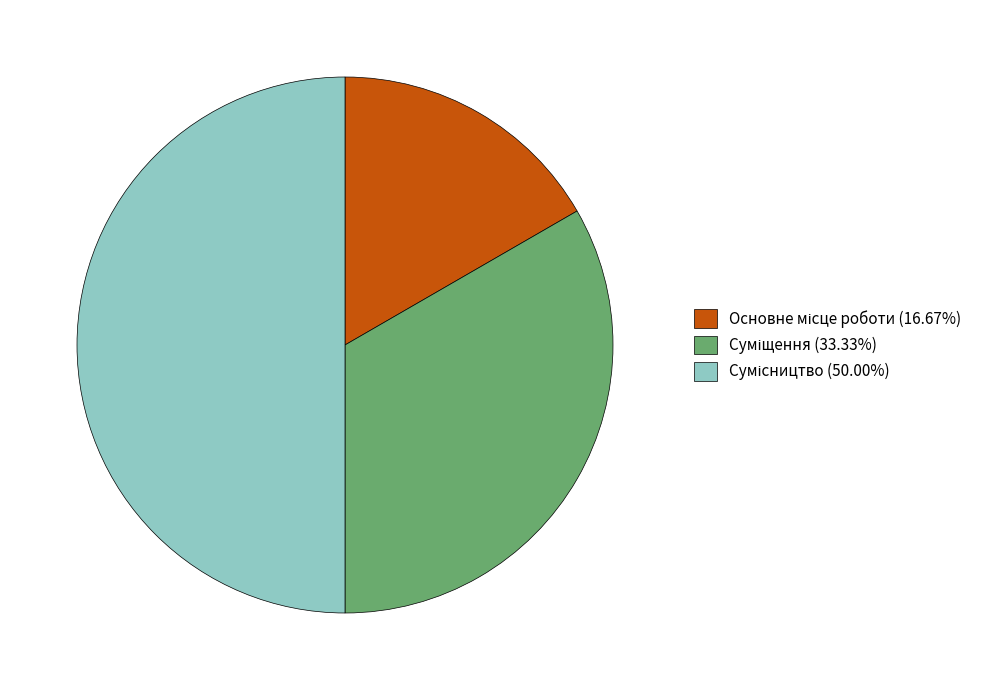

Do Основне місце роботи and Суміщення together represent more than half of the pie?

No